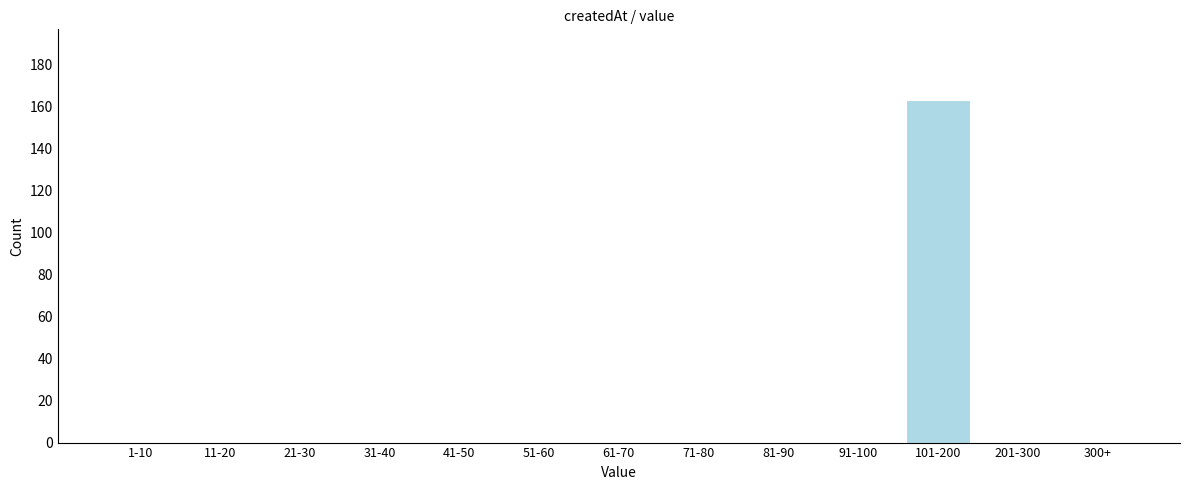

Reading left to right, extract all data points from this chart.

1-10=0	11-20=0	21-30=0	31-40=0	41-50=0	51-60=0	61-70=0	71-80=0	81-90=0	91-100=0	101-200=163	201-300=0	300+=0